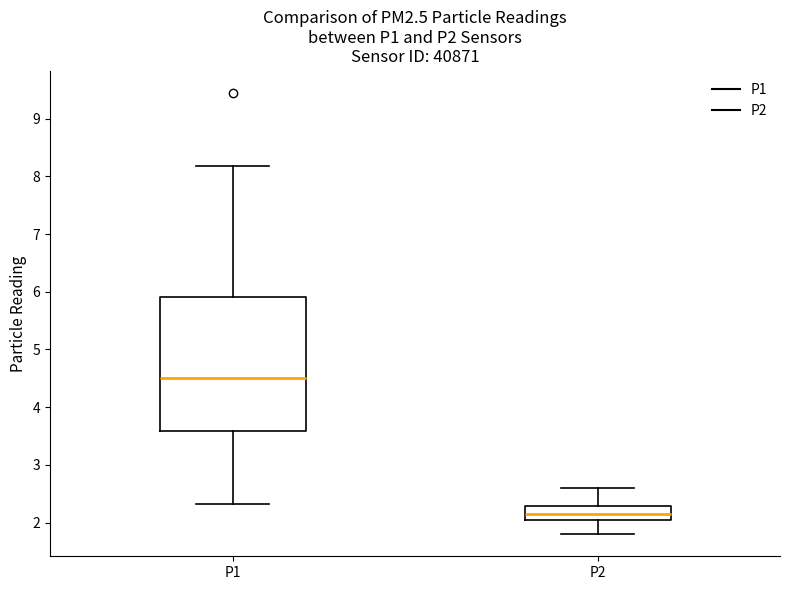

Where does the lower whisker of the box for P2 end on the y-axis? The values are not printed on the chart, so give them approximately, as read against the axis.

1.8